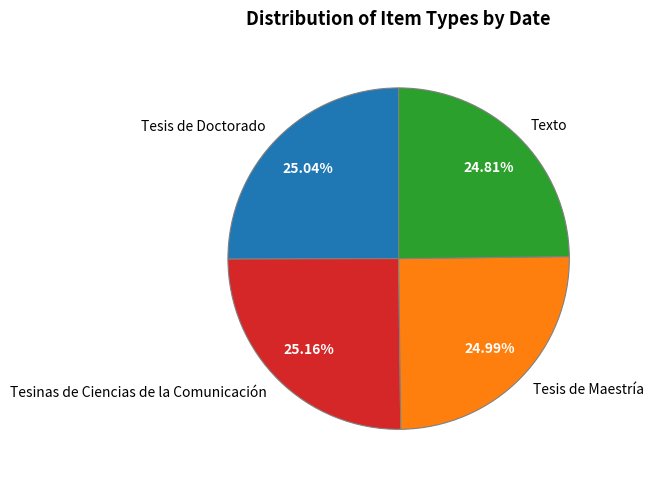

What percentage is the Tesis de Doctorado slice, to the nearest percent?

25%